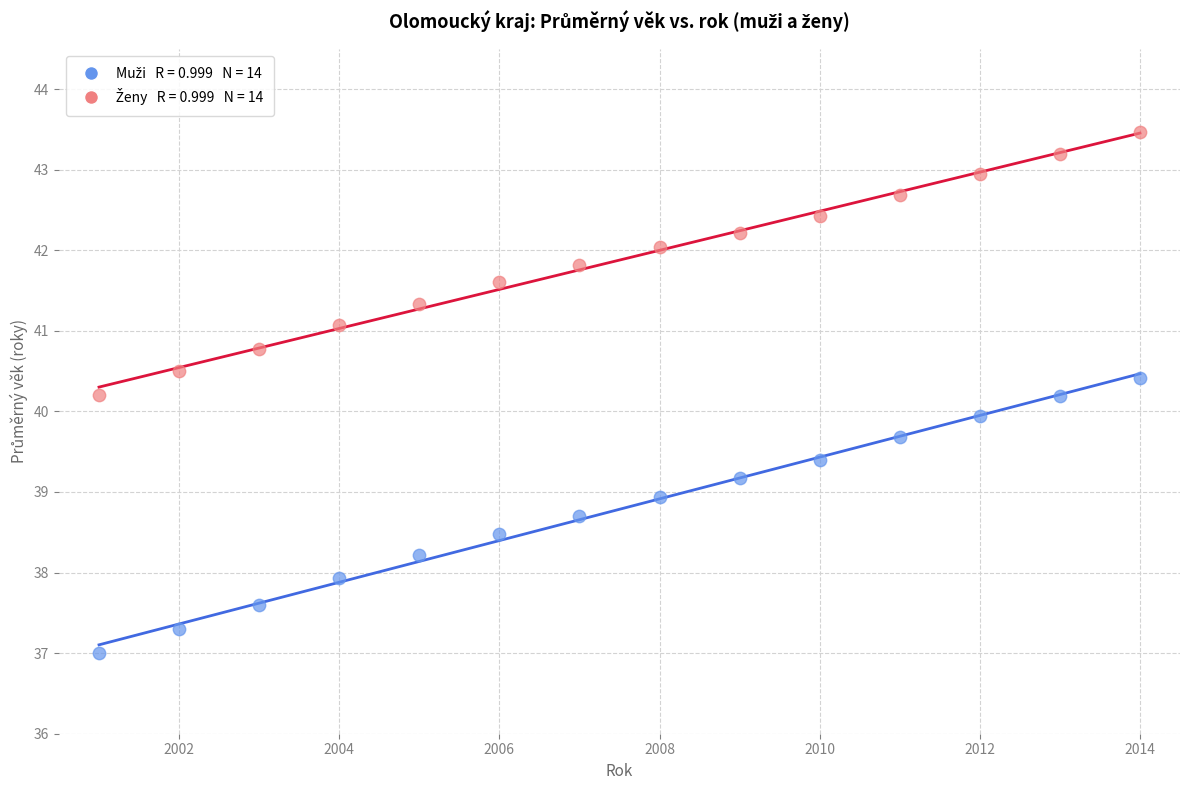

Across all data points, what is the range of Y values (max minus min)?

6.5